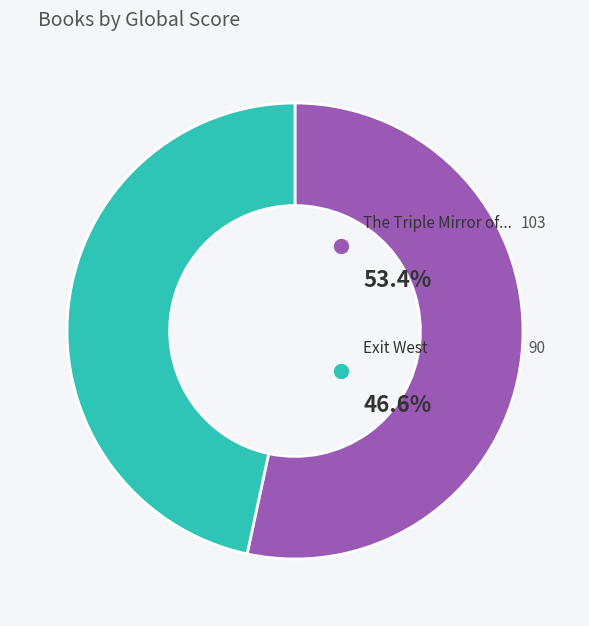

Is there a majority slice in this chart?

Yes